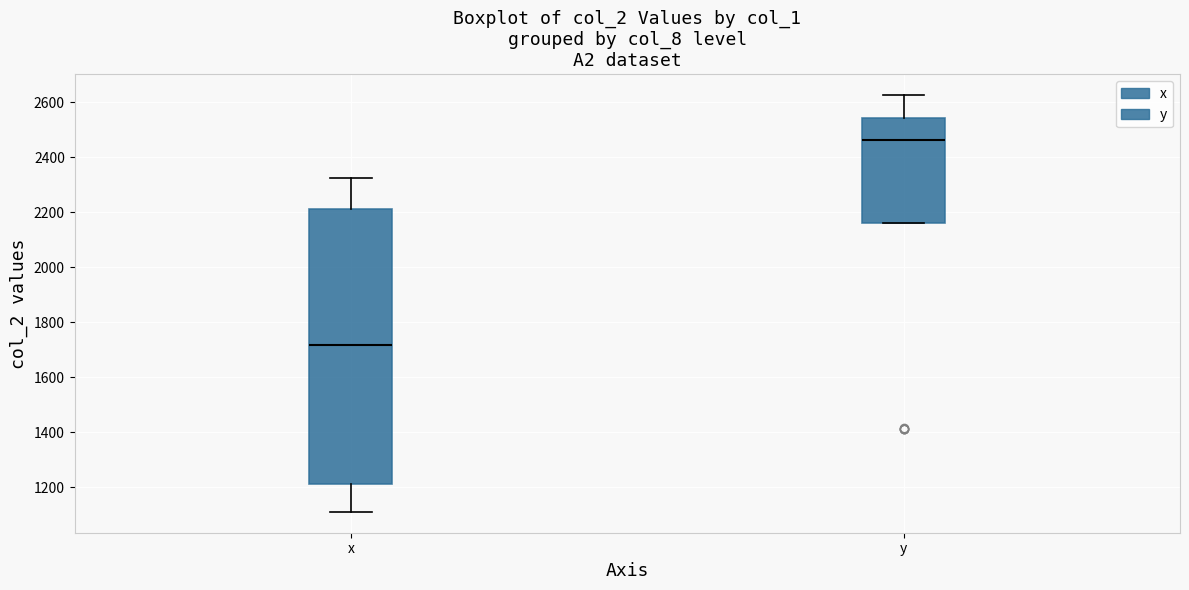

Reading left to right, read every box against the y-axis: the position of its median line, the range the box covers, and the ends of its whiskers. The values are not printed on the chart, so give them approximately, as read against the axis.

x: median 1720, box 1220 to 2220, whiskers 1120 to 2320
y: median 2460, box 2160 to 2540, whiskers 2160 to 2620